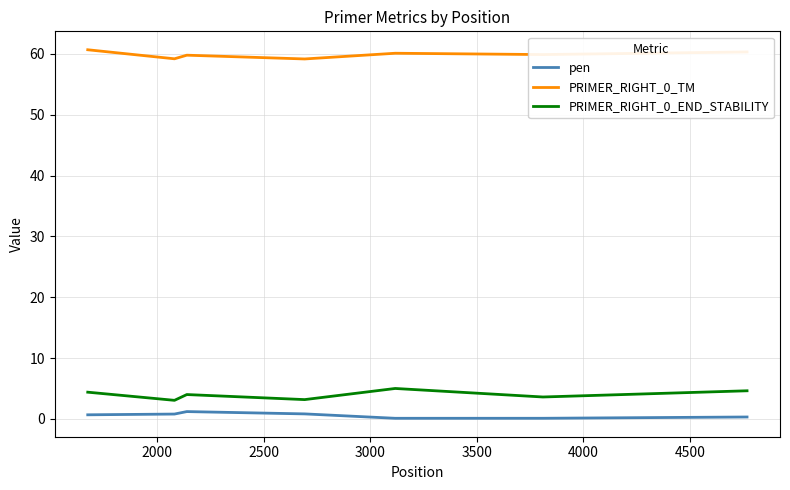

What is the greatest value displayed?

60.7